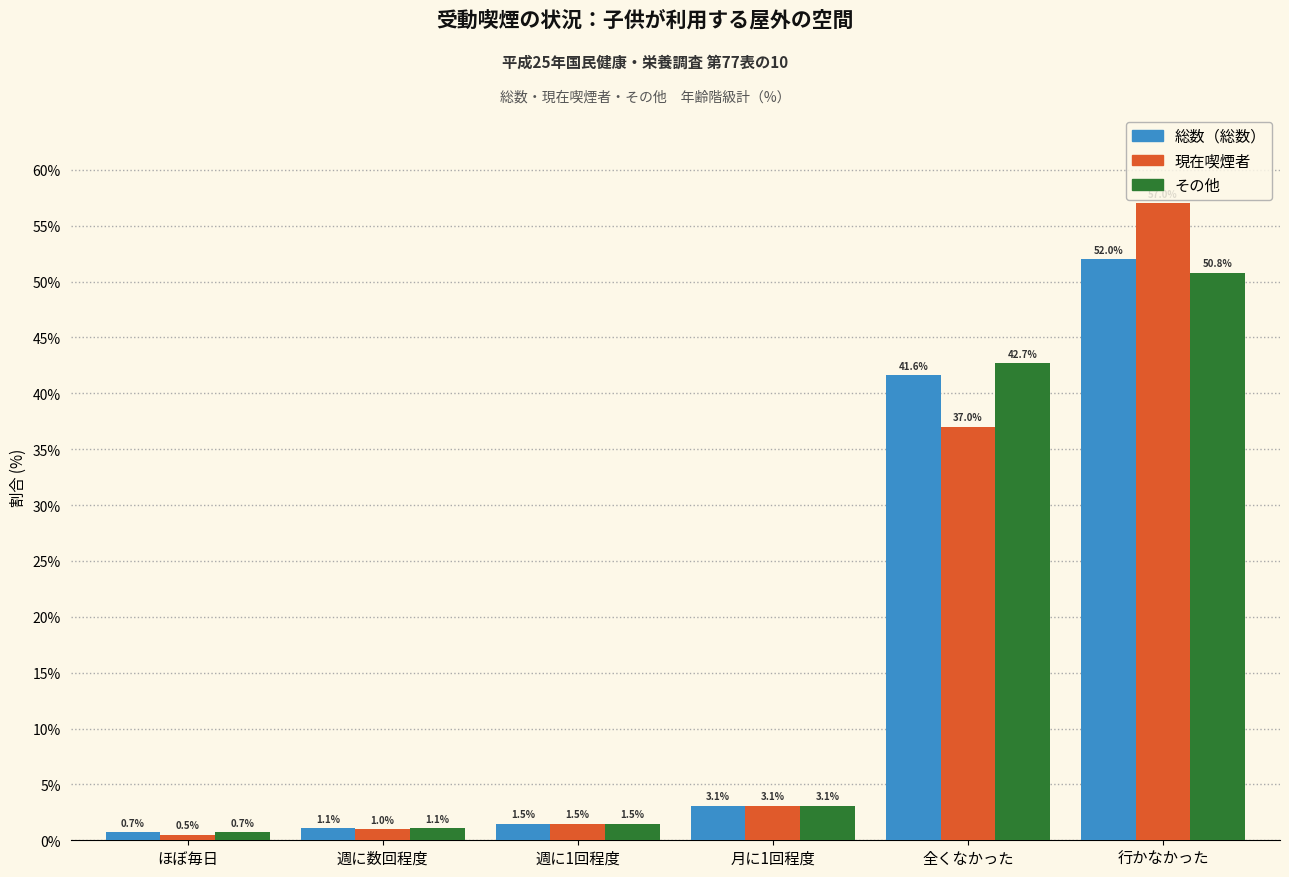

Reading left to right, transcribe all the data shown in this chart.

総数（総数）: 0.7	1.1	1.5	3.1	41.6	52.0
現在喫煙者: 0.5	1.0	1.5	3.1	37.0	57.0
その他: 0.7	1.1	1.5	3.1	42.7	50.8